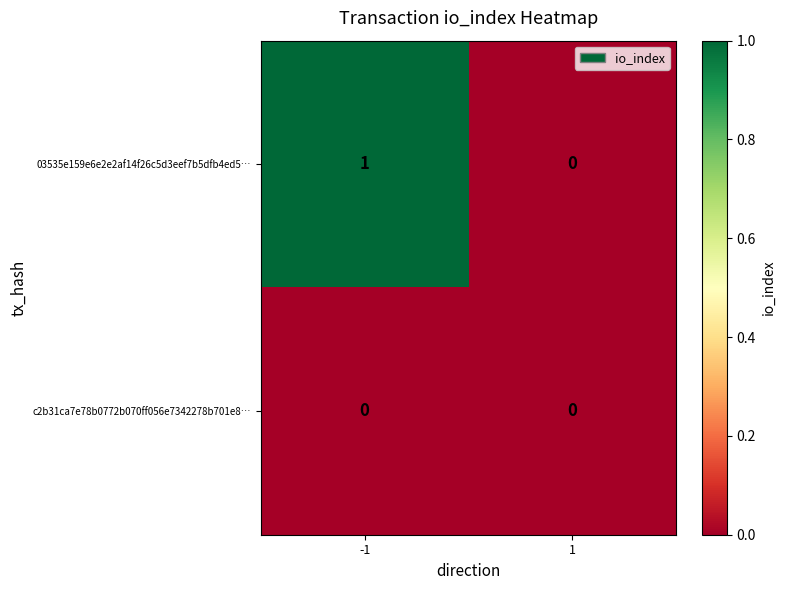

Which series has the widest spread of values?

03535e159e6e2e2af14f26c5d3eef7b5dfb4ed5…